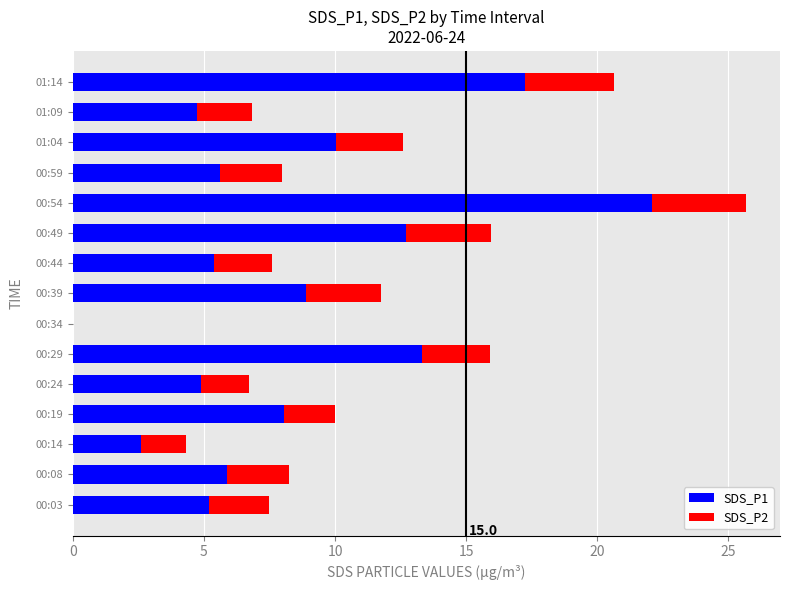

What is the maximum value for SDS_P1?

22.1